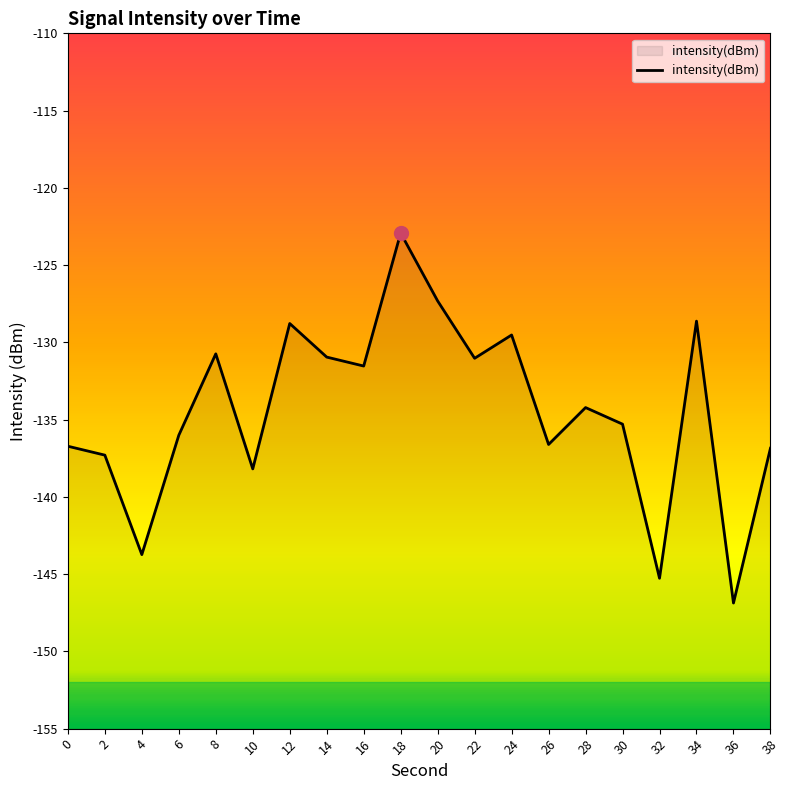

The value at 26 is -205.5. True or false?

False